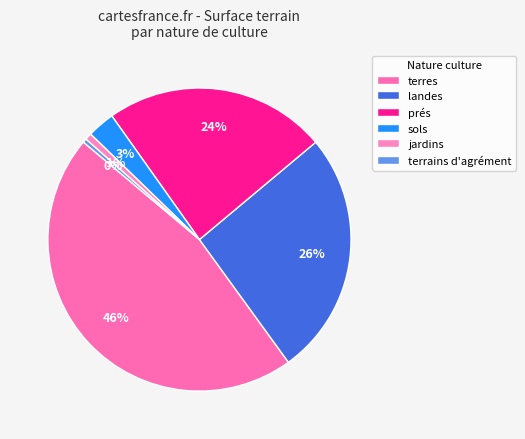

Does landes account for over 50% of the chart?

No